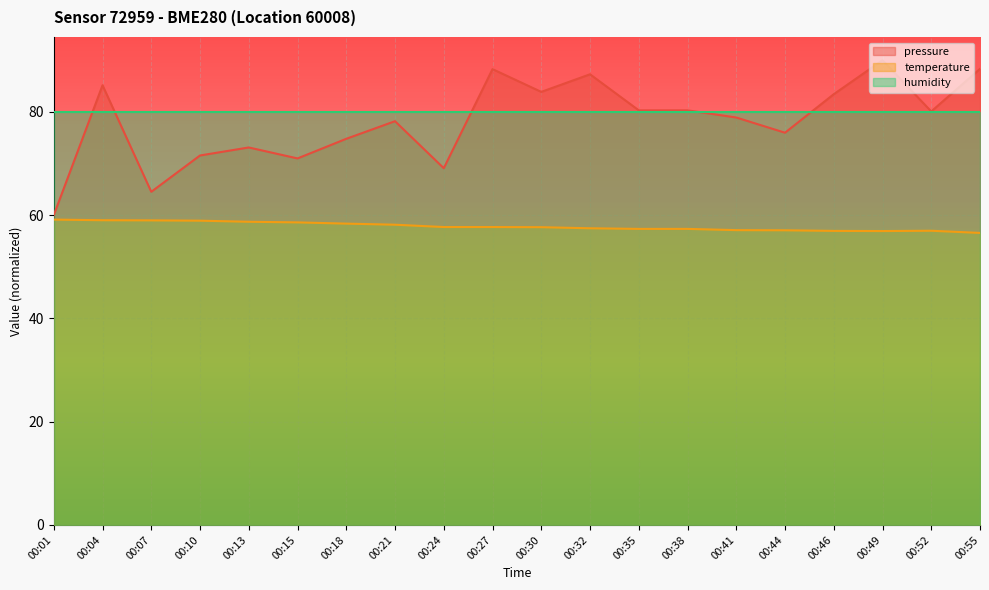

At which category is the sum across all series the highest?

00:49